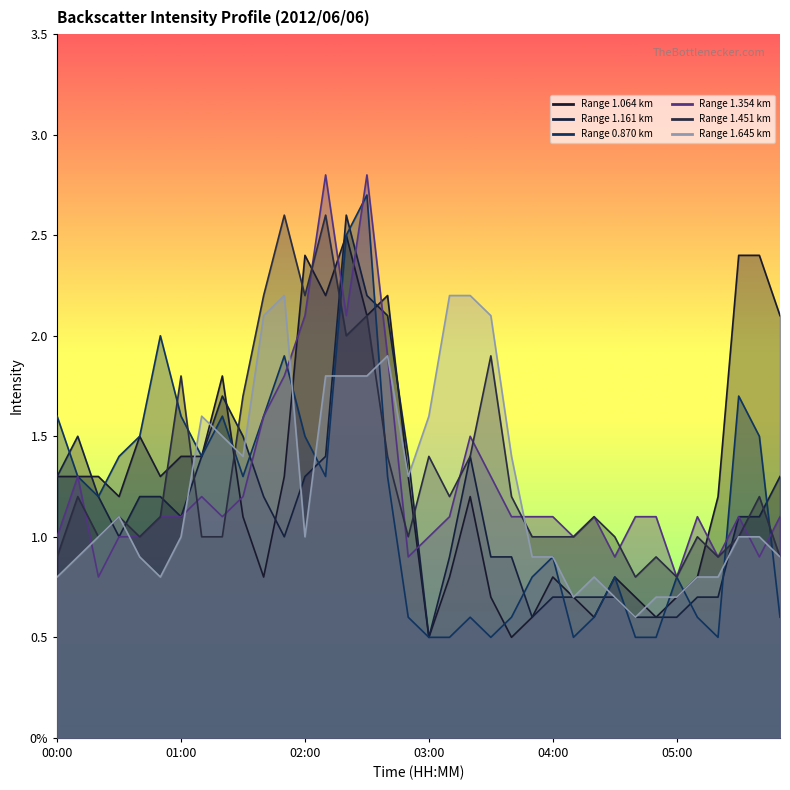

Where is the first local minimum for 1.064?

00:30